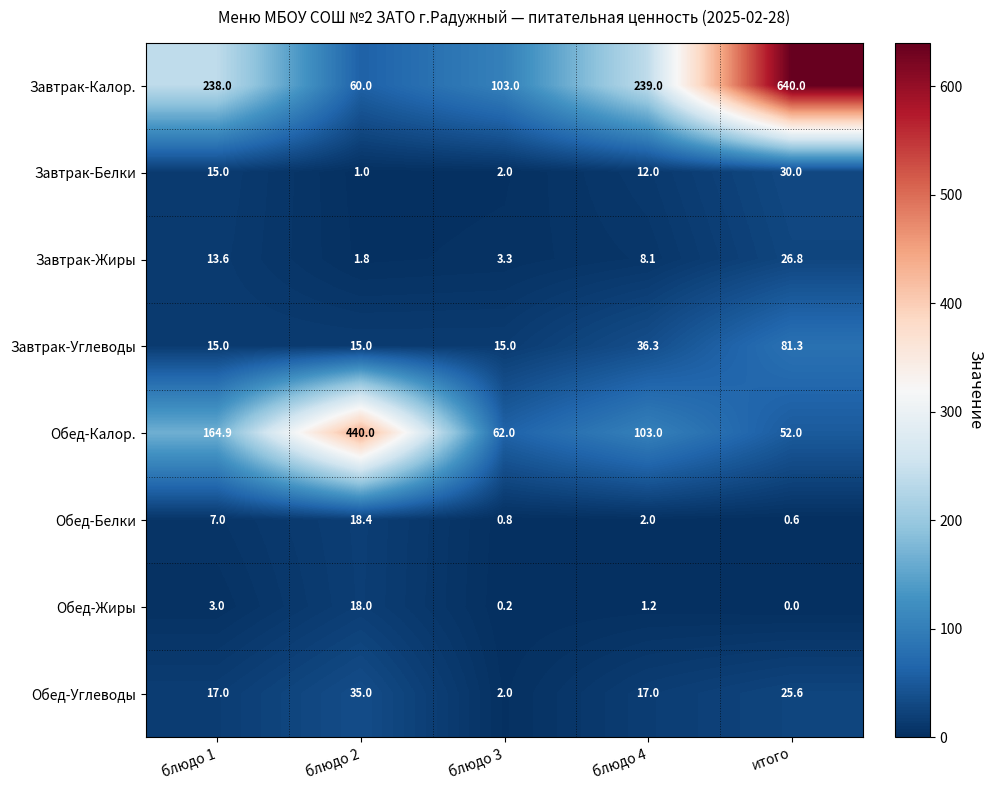

How many data points in Обед-Жиры are less than 1?

2